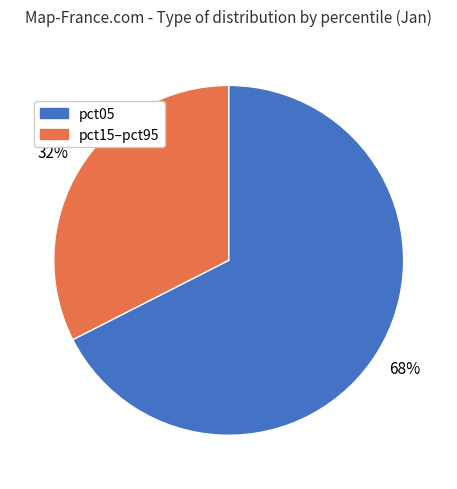

What is the largest slice in the pie chart?

pct05